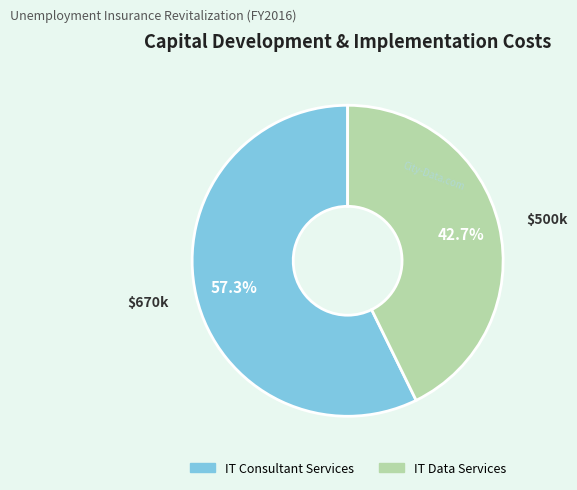

How many slices are in this pie chart?

2